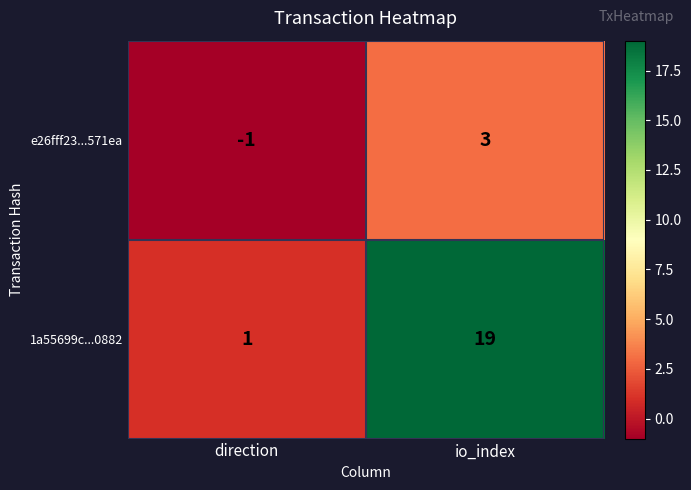

True or false: e26fff23...571ea has a value of 2 at io_index.

False